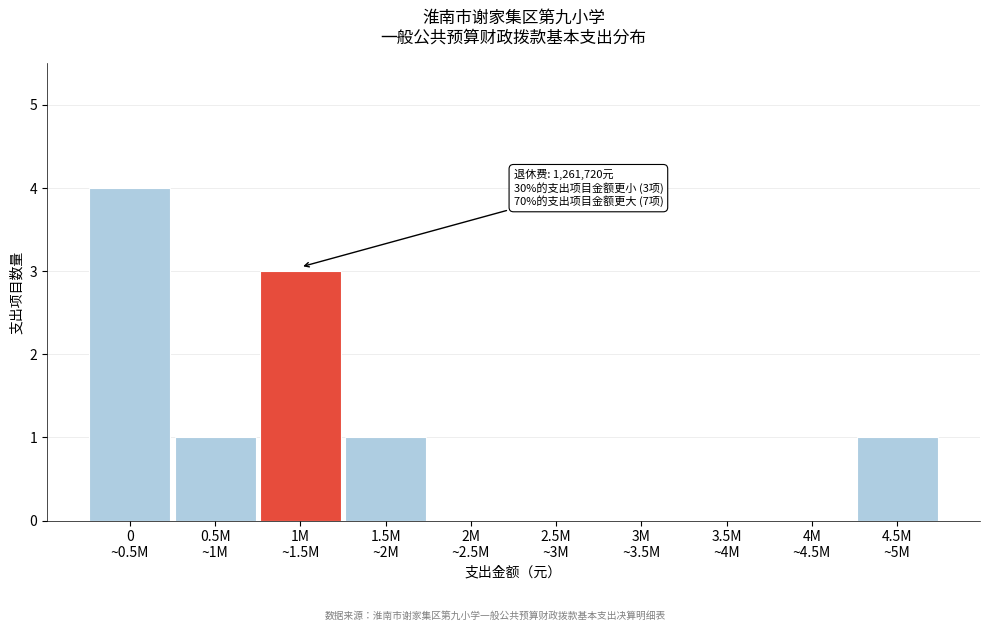

What is the sum of all values?

10